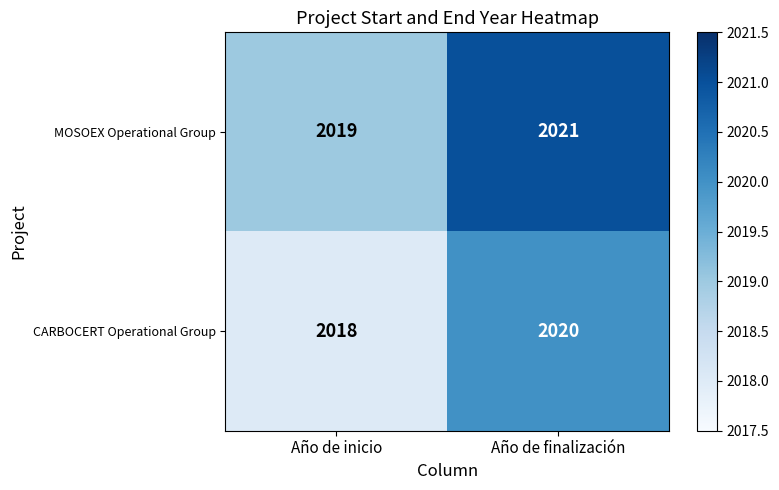

The value of MOSOEX Operational Group at Año de finalización is 3301. True or false?

False